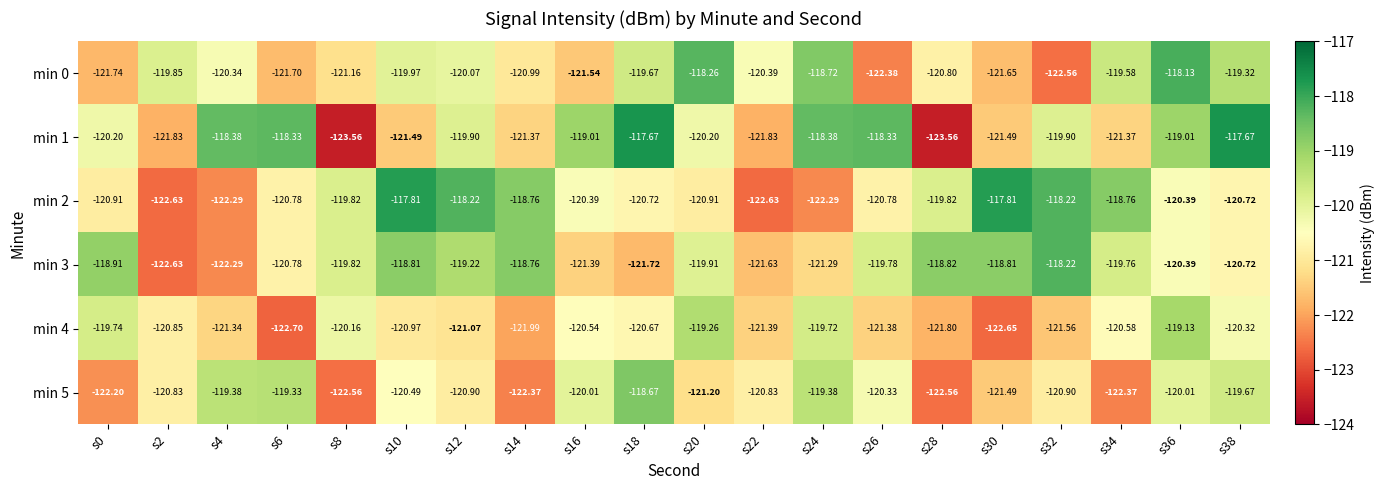

How many data points does each series have?

20